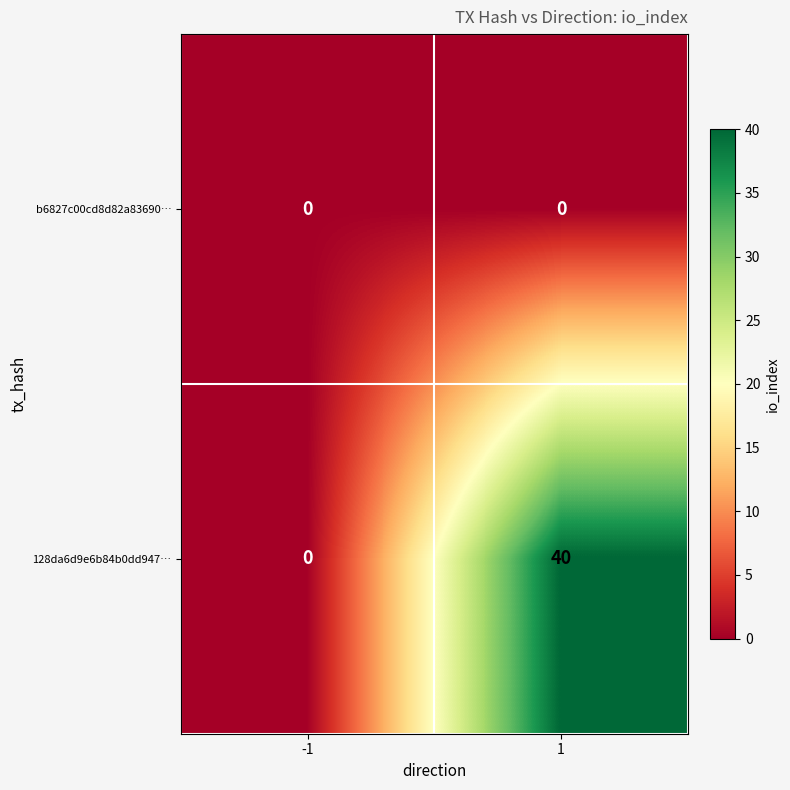

At how many categories does at least one series exceed 25?

1